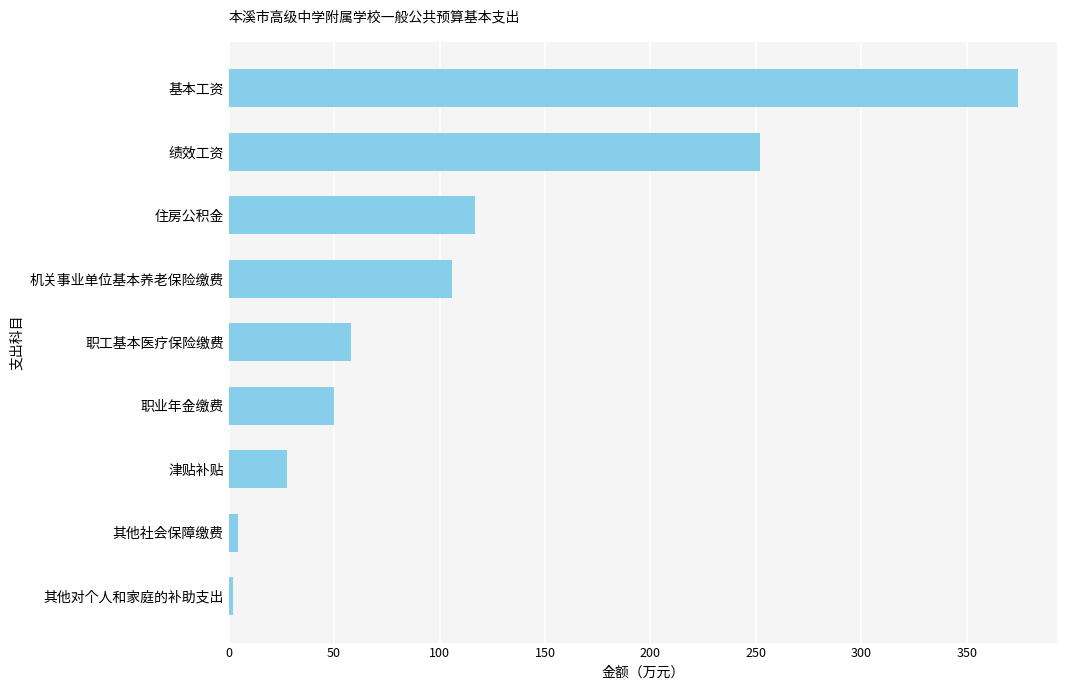

How many values are below 57?

4